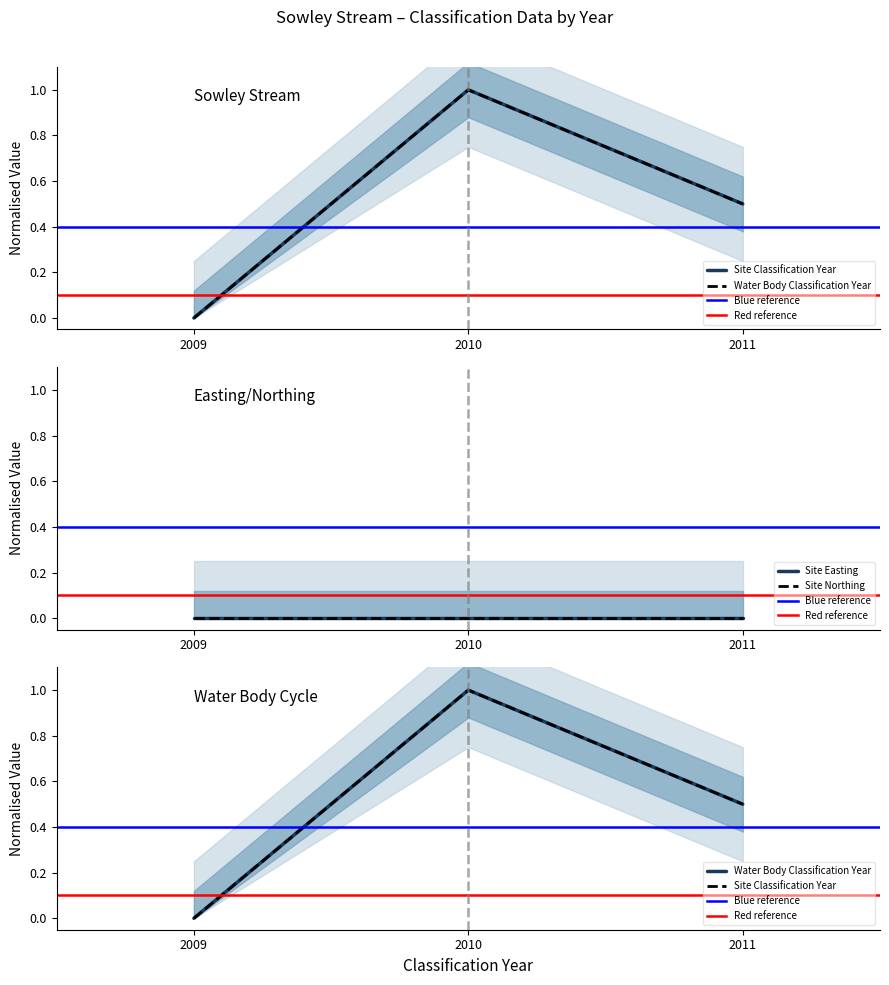

Rank the series at 2010 from lowest to highest value.

Site Classification Year, Water Body Classification Year